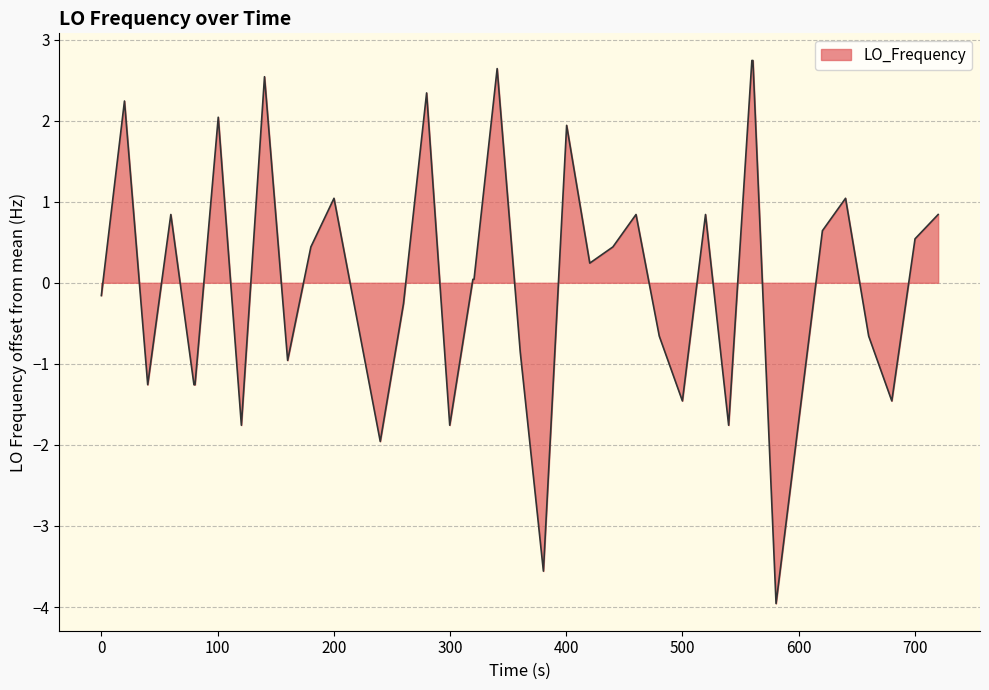

True or false: there are more than 1 points higher than both neighbors.

True